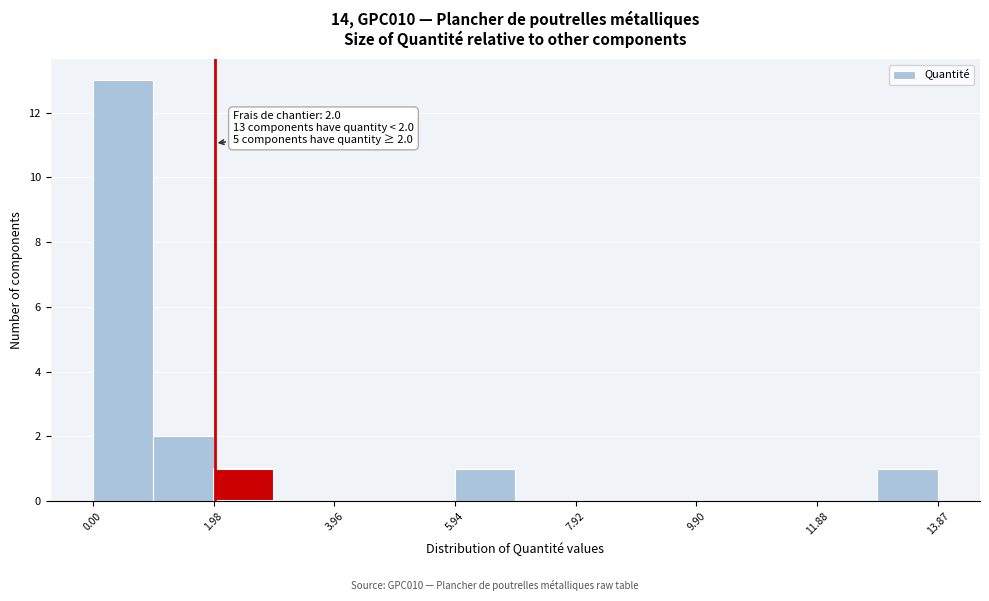

Which range on the x-axis has the tallest bar?

0.0 to 1.0